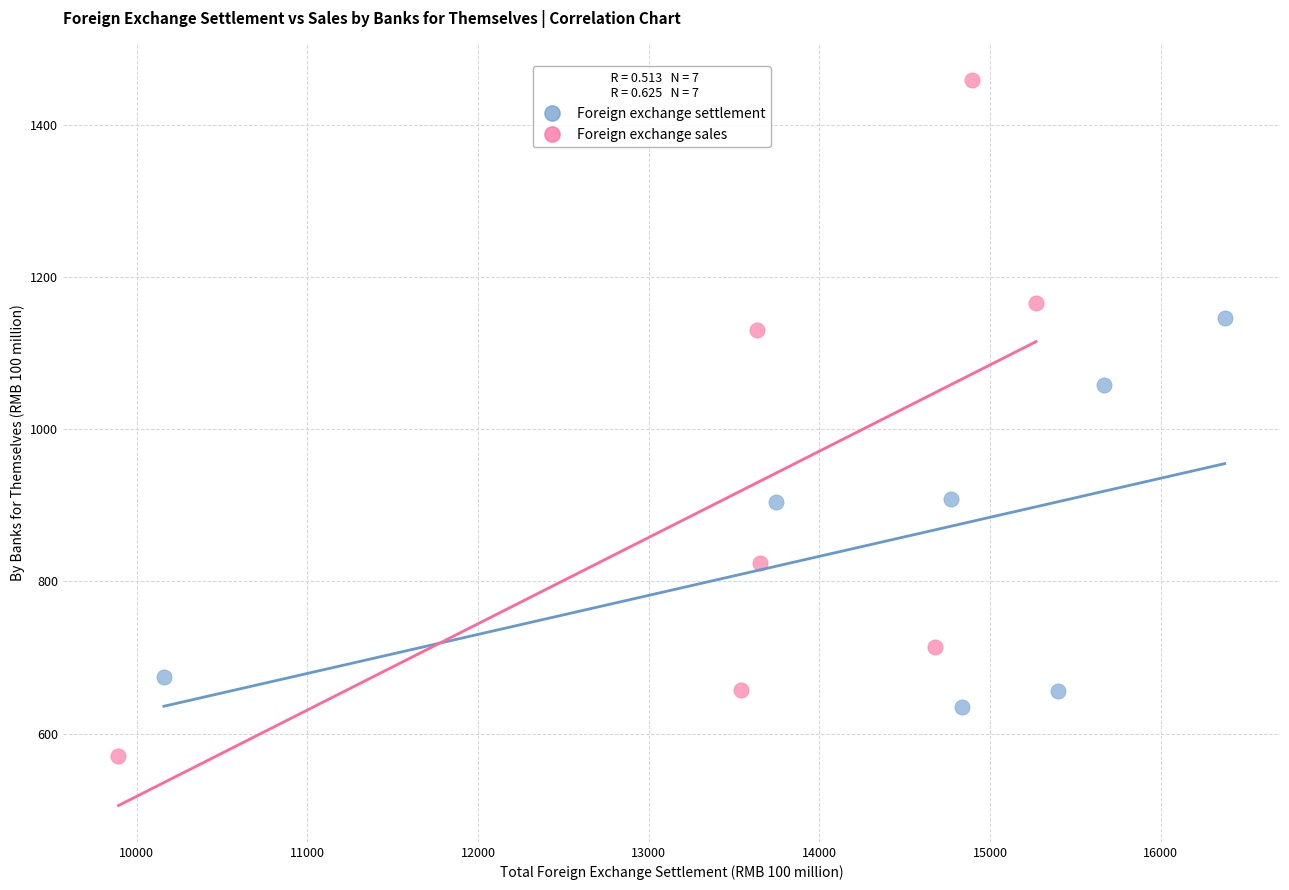

Which series reaches the minimum Y coordinate?

Foreign exchange sales